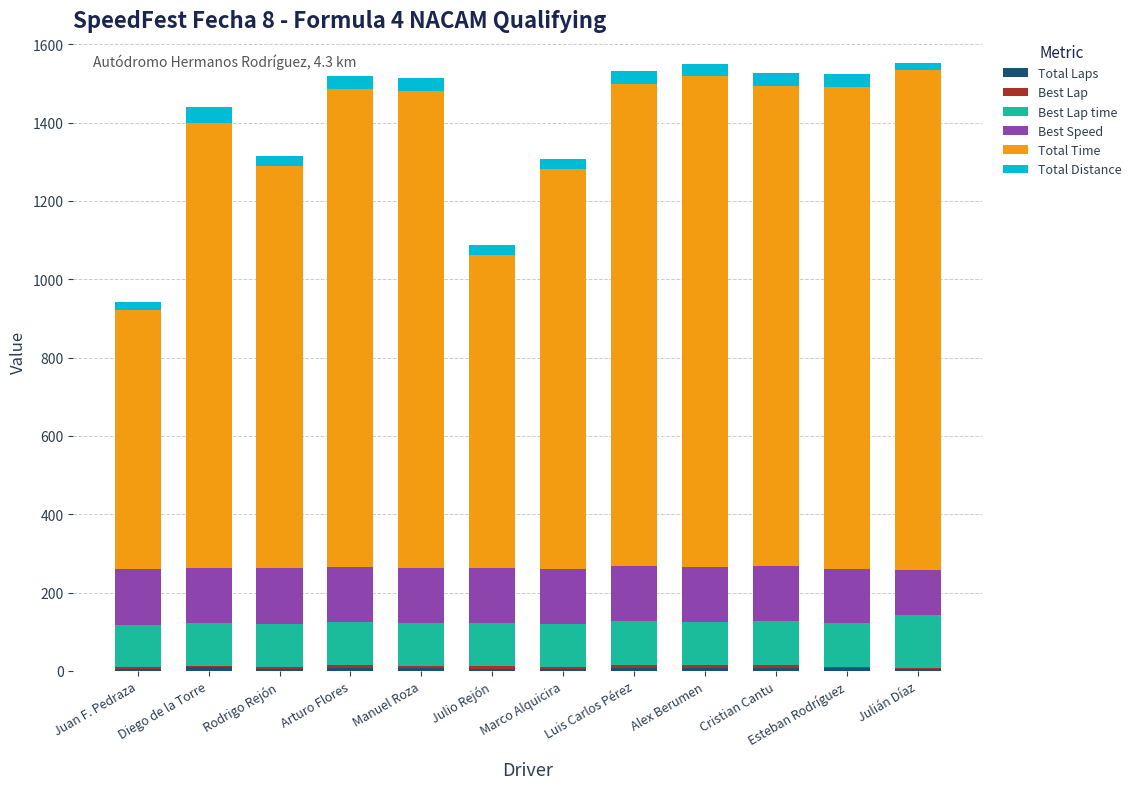

What is the average value of the Total Time series?

1108.6